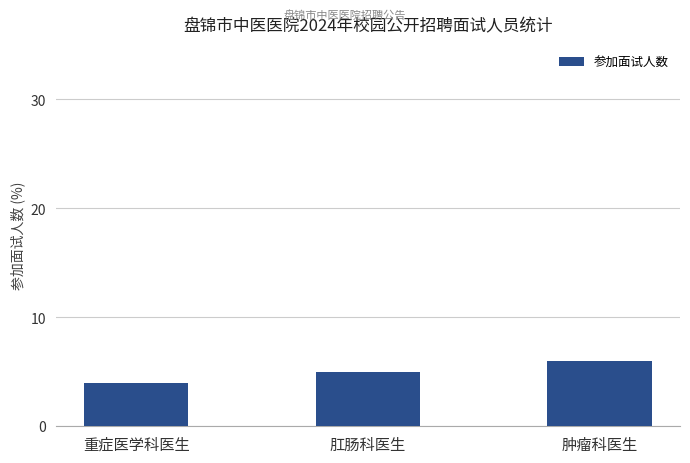

Count the number of data series in this chart.

1